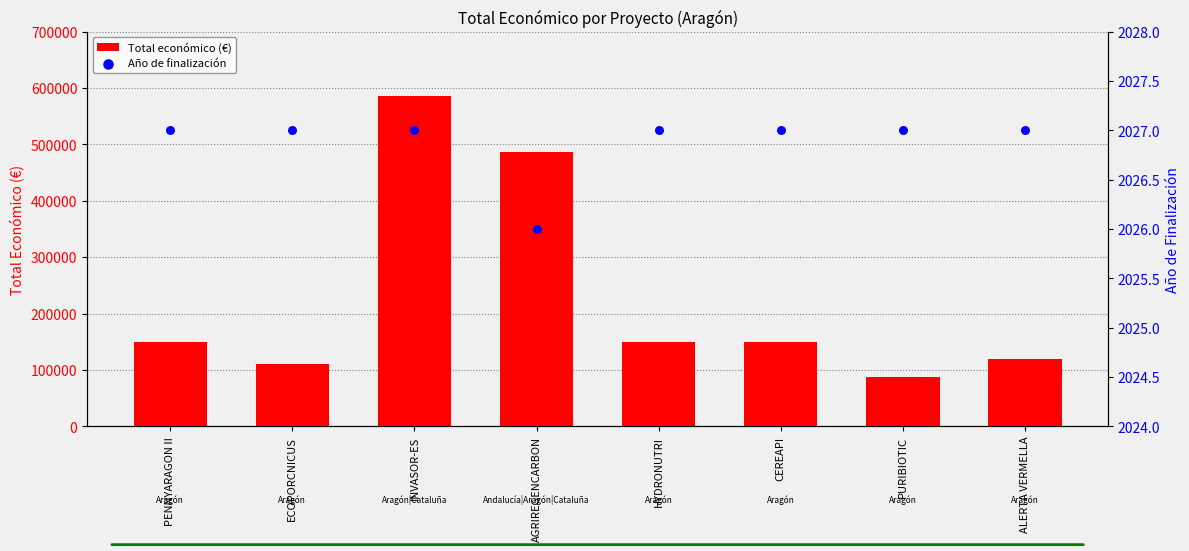

What are all the series names shown in the legend?

Total económico (€), Año de finalización